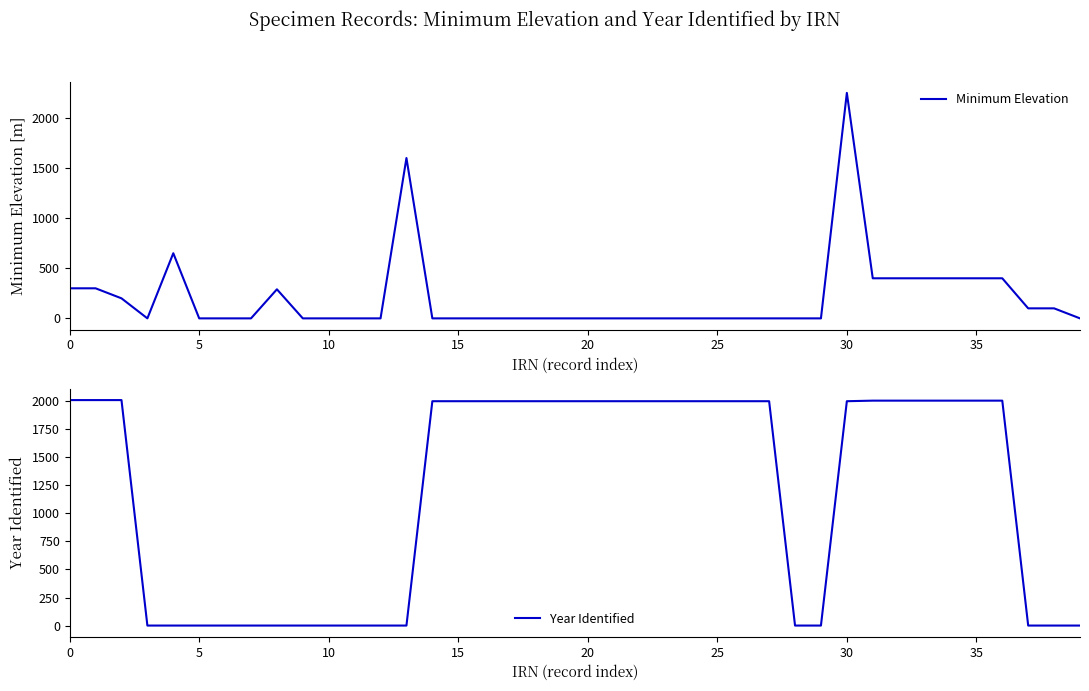

Where do Minimum Elevation and Year Identified first cross each other?

13 and 14